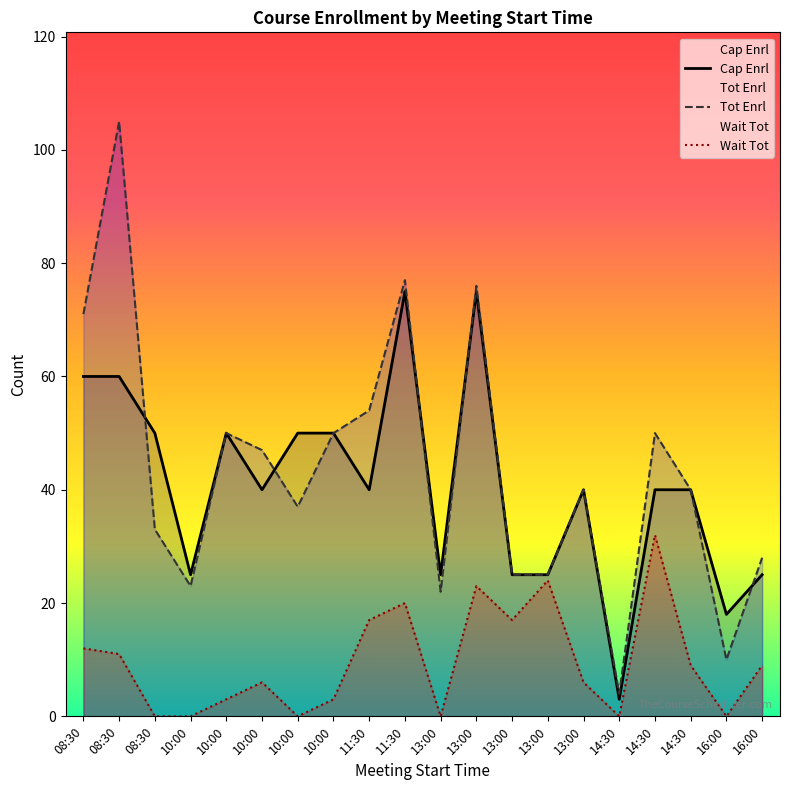

What is the total value across all series at 13:00?

47